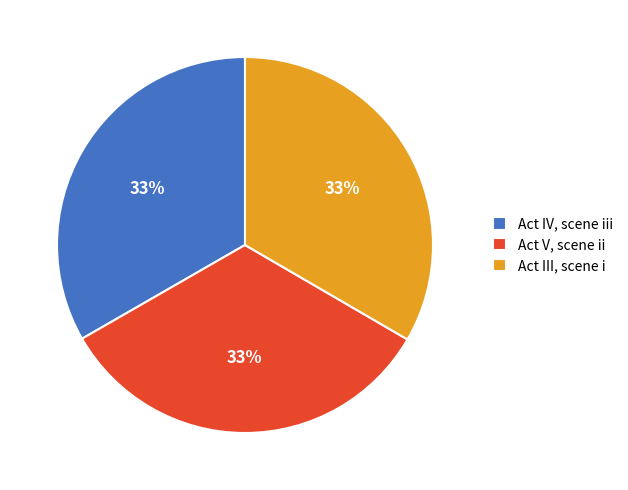

To the nearest percent, what percentage of the pie is Act III, scene i?

33%